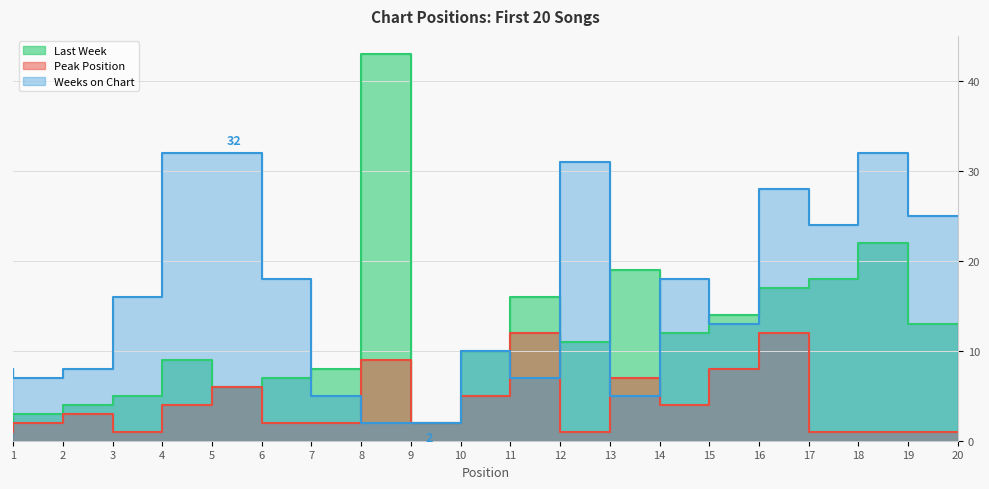

List the labels in order of Last Week value, largest first.

9, 19, 14, 18, 17, 12, 16, 20, 15, 13, 11, 5, 8, 7, 6, 4, 3, 2, 10, 1